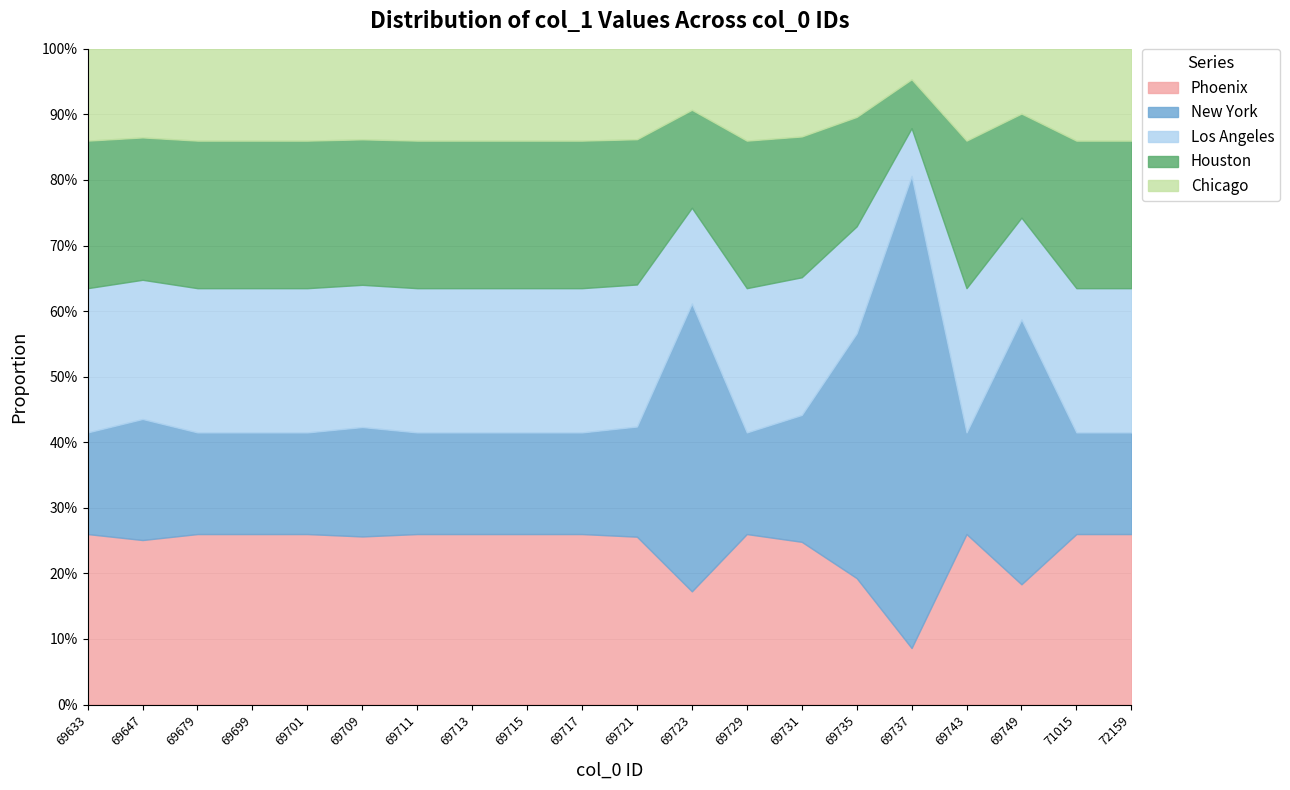

What are all the series names shown in the legend?

Phoenix, New York, Los Angeles, Houston, Chicago